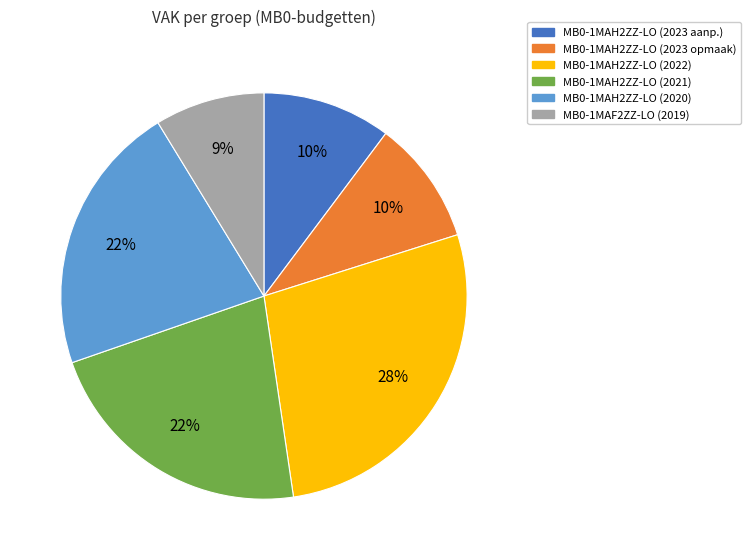

To the nearest percent, what is the difference between the largest and smallest slice percentages?

19%